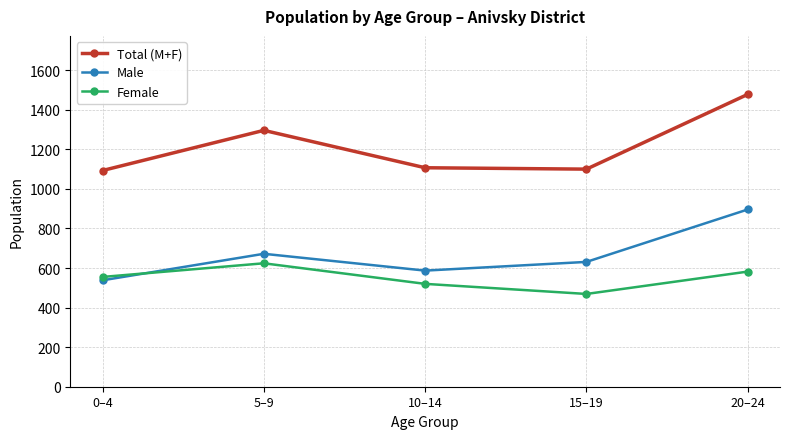

What is the difference between the highest and lowest values at 10–14?

587